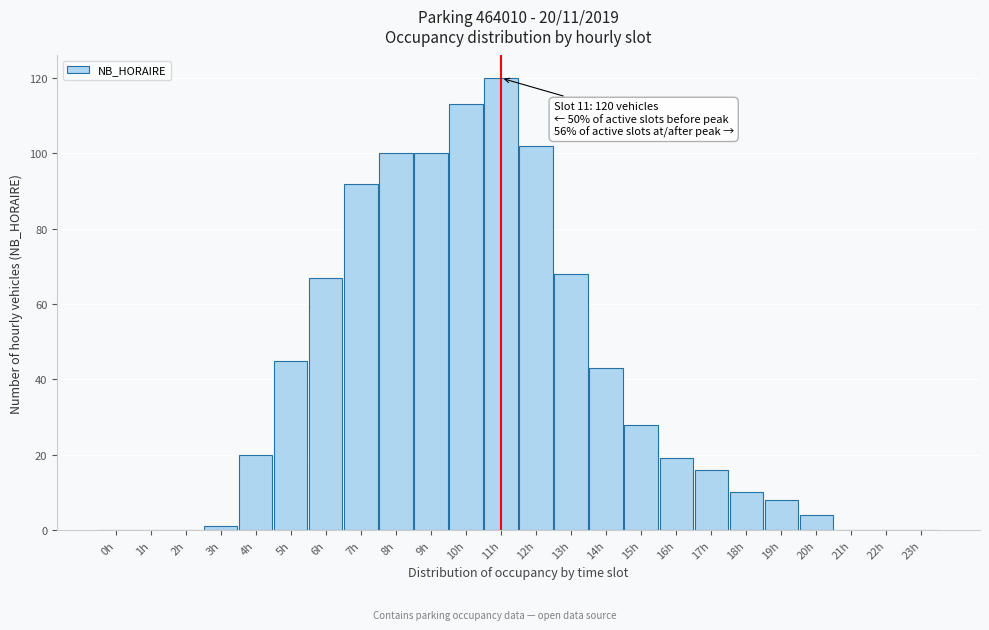

Reading left to right, list all the values displayed in this chart.

0h=0	1h=0	2h=0	3h=1	4h=20	5h=45	6h=67	7h=92	8h=100	9h=100	10h=113	11h=120	12h=102	13h=68	14h=43	15h=28	16h=19	17h=16	18h=10	19h=8	20h=4	21h=0	22h=0	23h=0